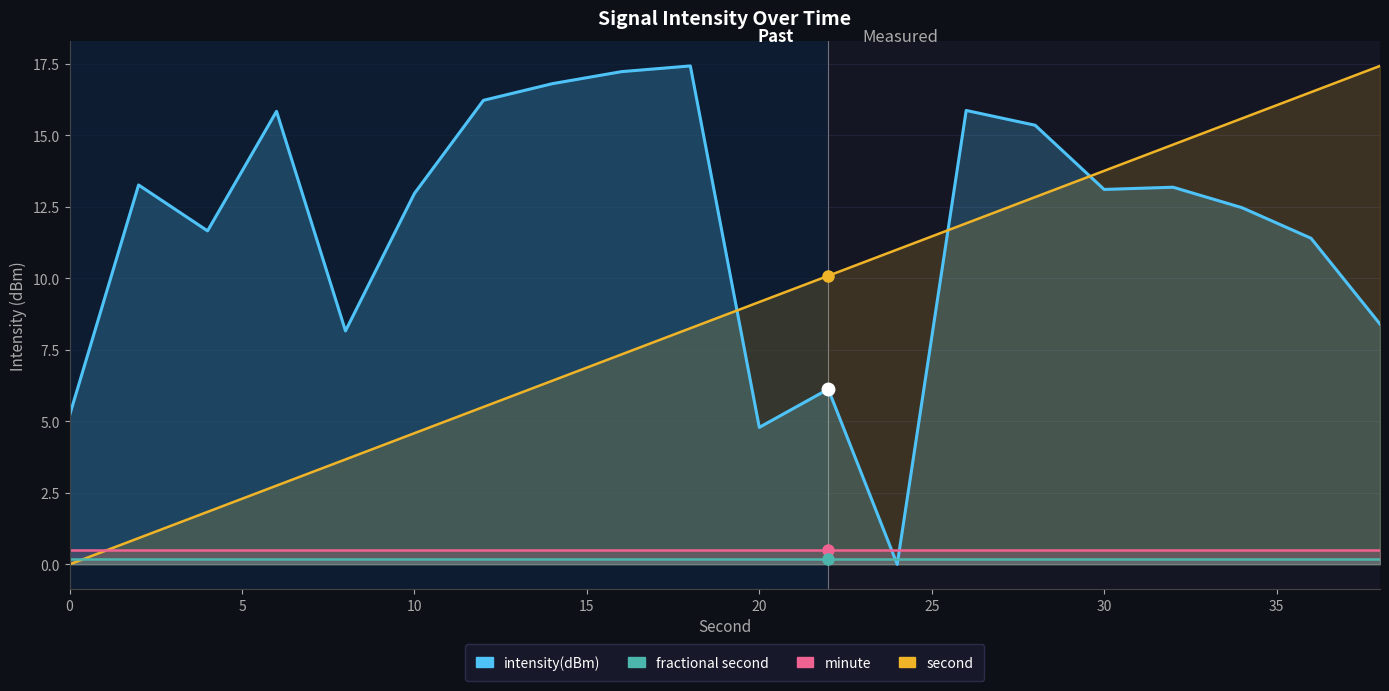

At how many categories does at least one series exceed 17?

3